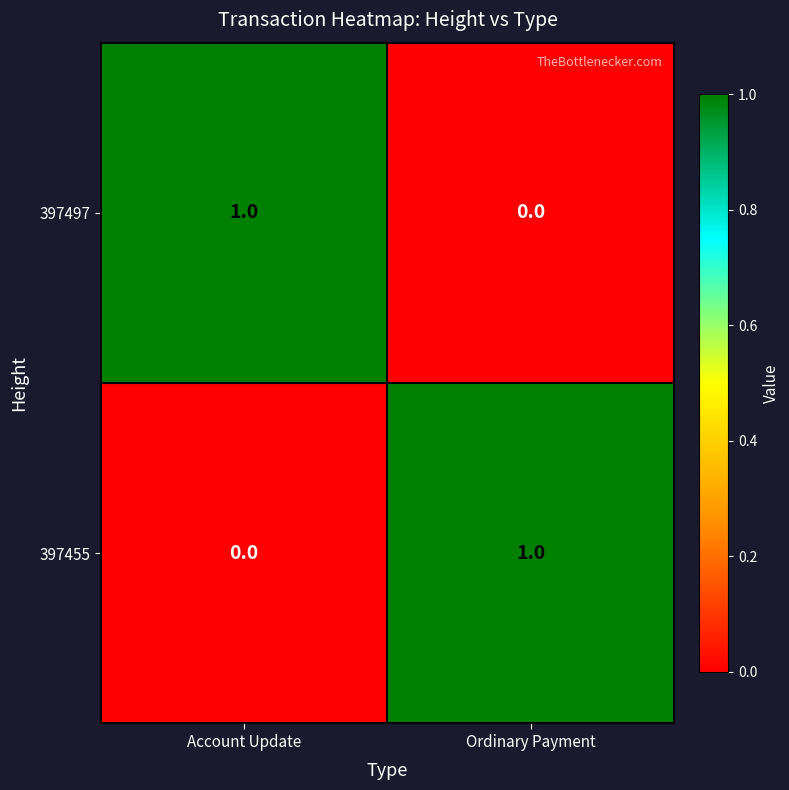

How many data points does each series have?

2